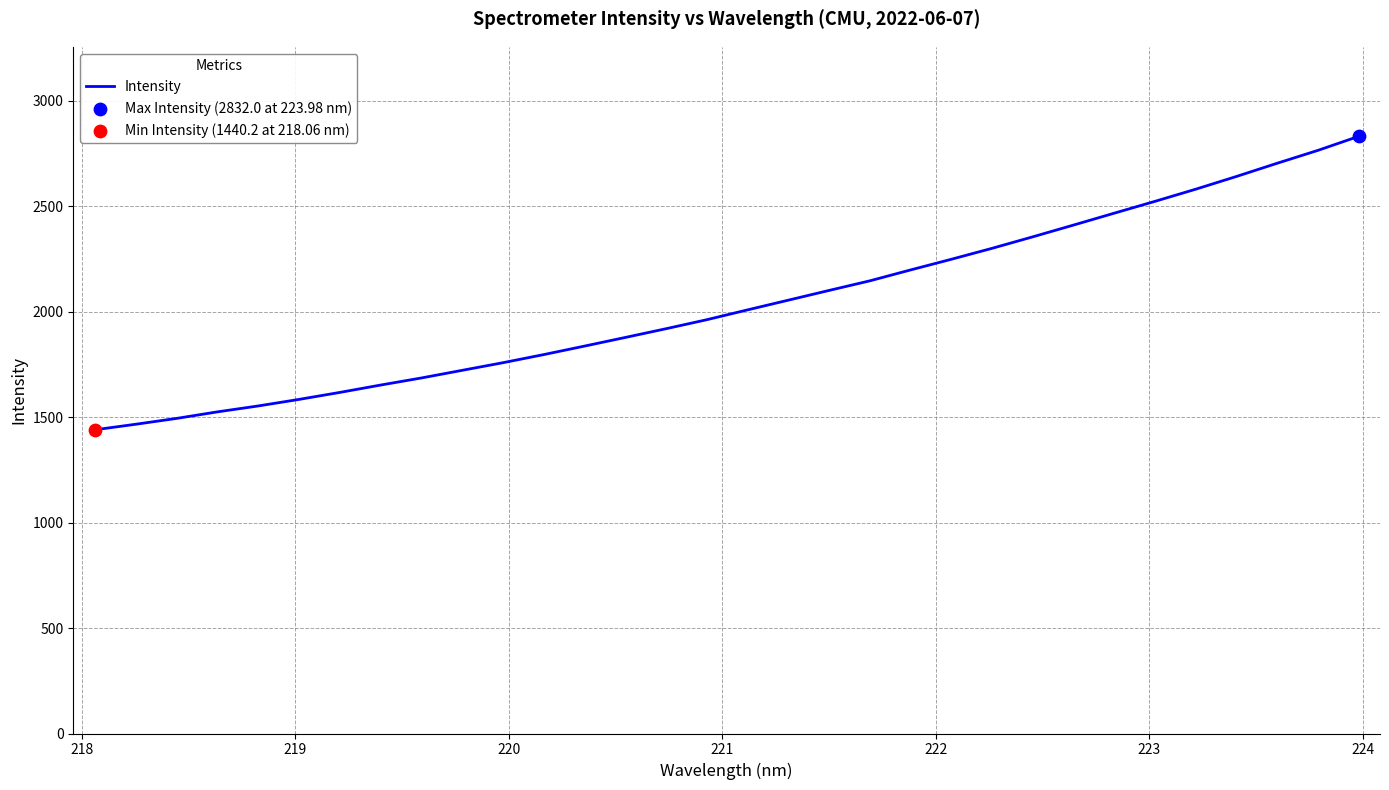

What is the difference between the maximum and minimum values?

1391.8